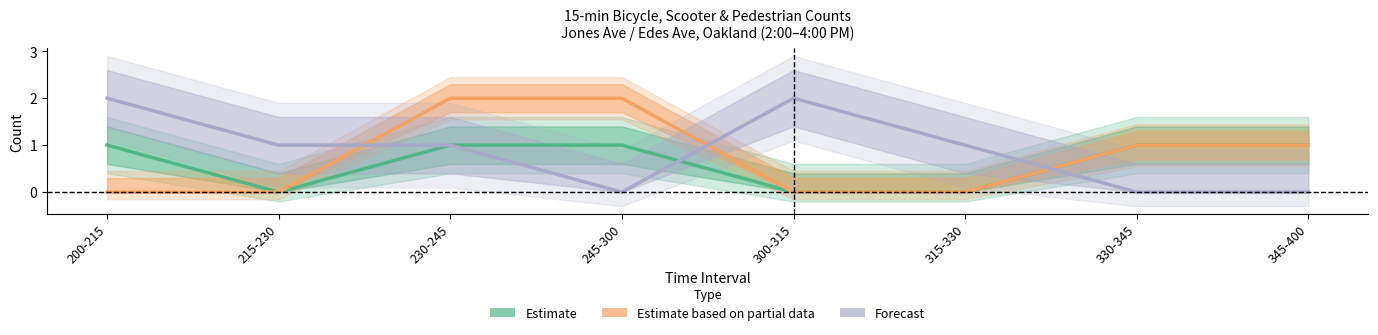

How many data points does each series have?

8